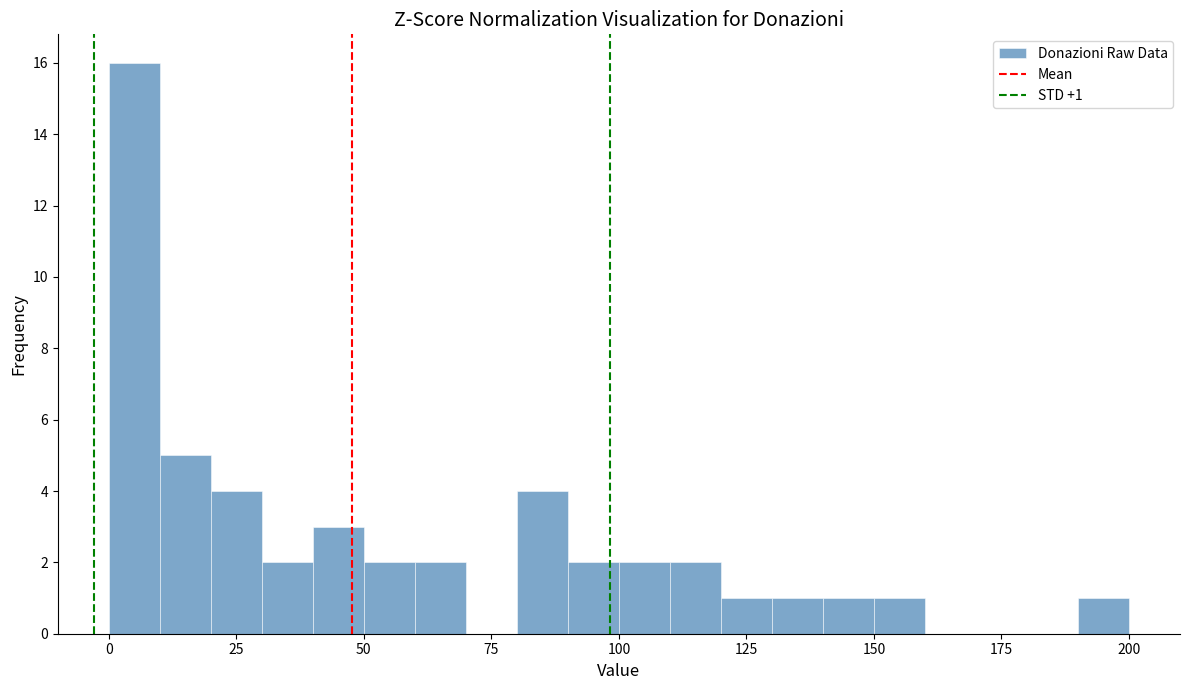

Around what value on the x-axis is the tallest bar? Give the approximate position of its centre, as read against the axis.

5